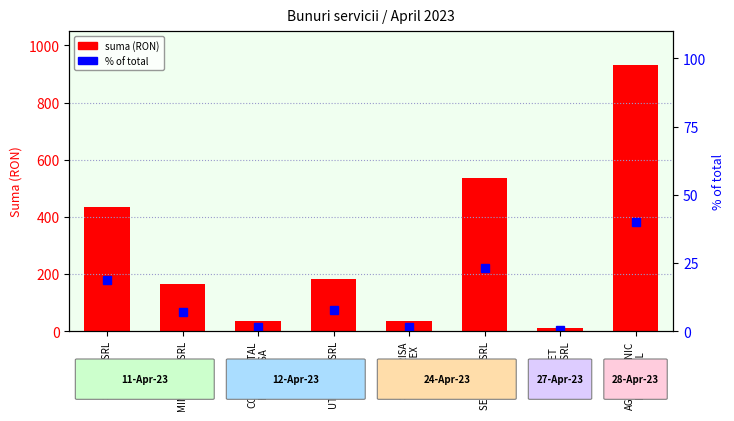

What is the greatest value displayed?

930.0